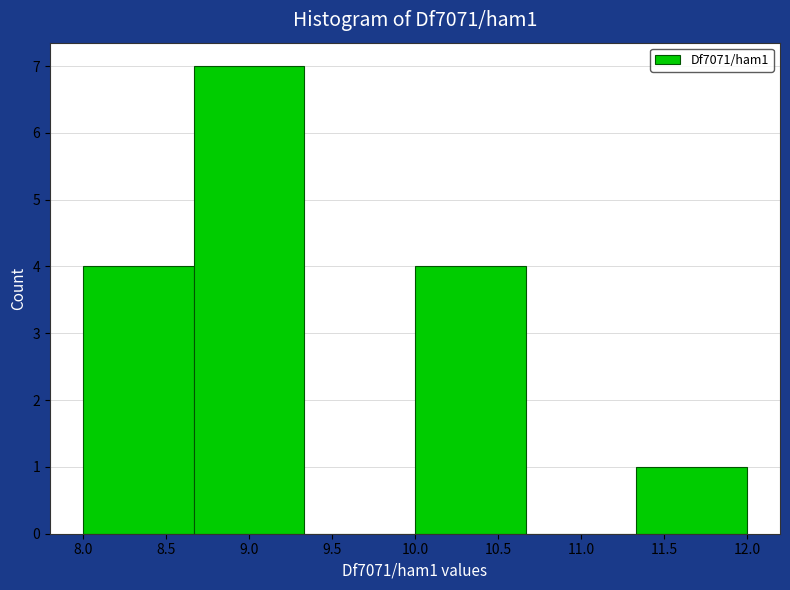

Reading left to right, transcribe this chart: for each bar, give the range it covers on the x-axis and its height. Neither the bar edges nor the heights are printed on the chart, so give them approximately, as read against the axes.

8.00 to 8.65: 4
8.65 to 9.35: 7
9.35 to 10.00: 0
10.00 to 10.65: 4
10.65 to 11.35: 0
11.35 to 12.00: 1